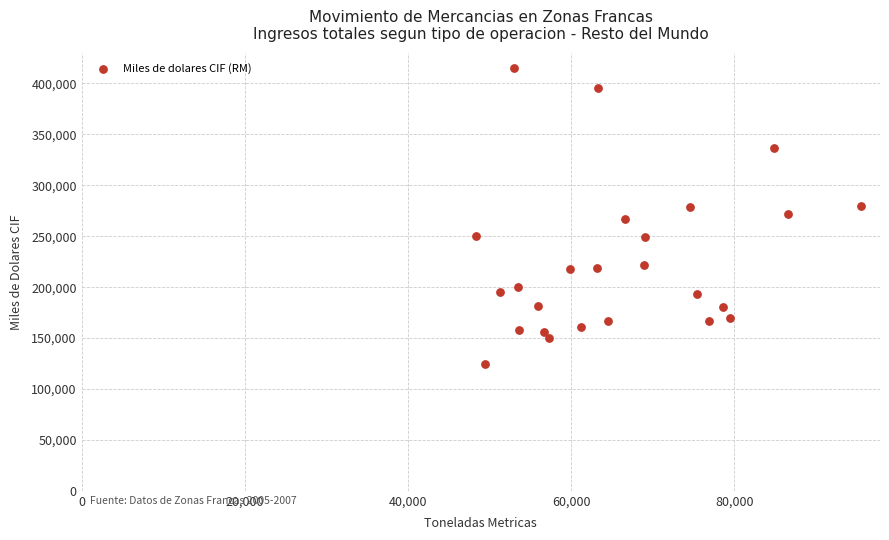

What is the range of Y values (max minus min)?

290506.1